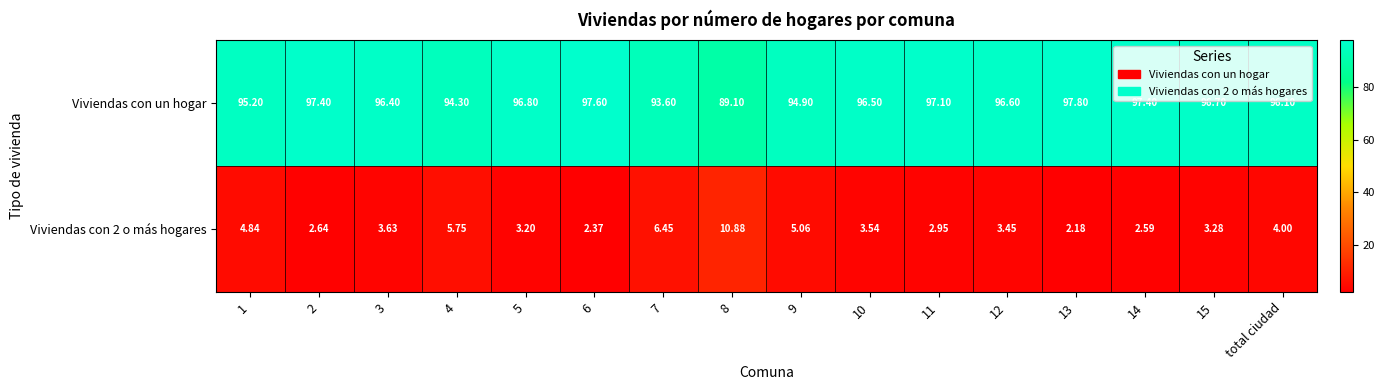

How many distinct data groups are displayed?

2